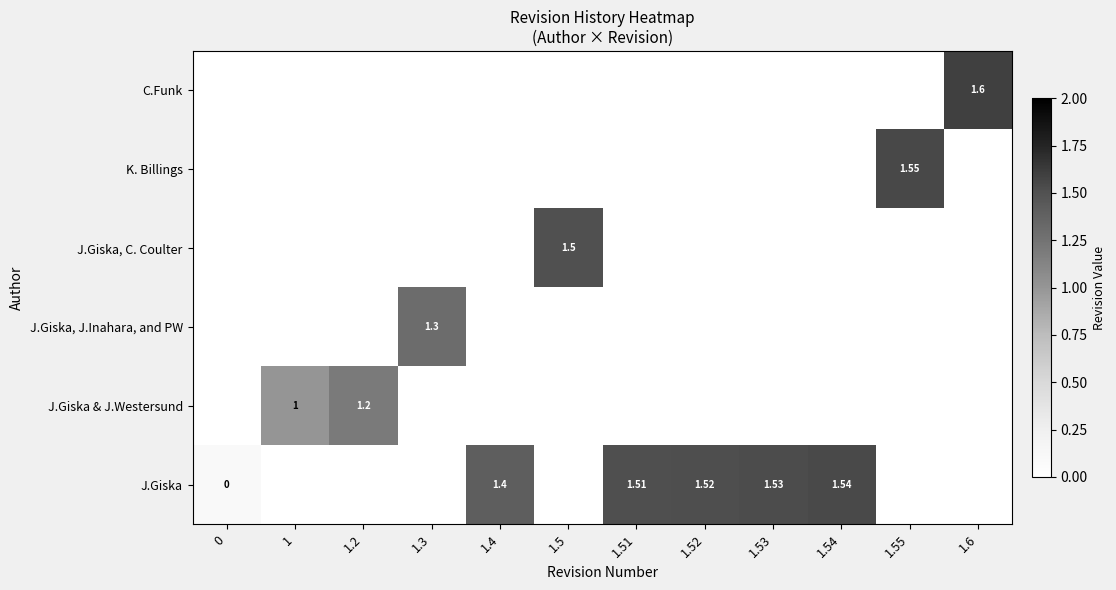

Which series changed the most between 1 and 1.2?

J.Giska & J.Westersund